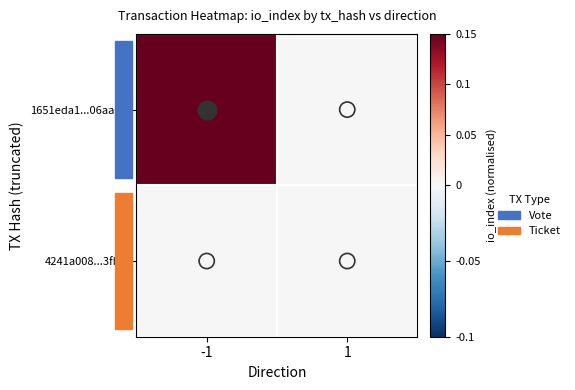

Reading right to left, extract all data points from this chart.

1651eda1...06aa03: 1=0.0	-1=0.1
4241a008...3fb4: 1=0.0	-1=0.0